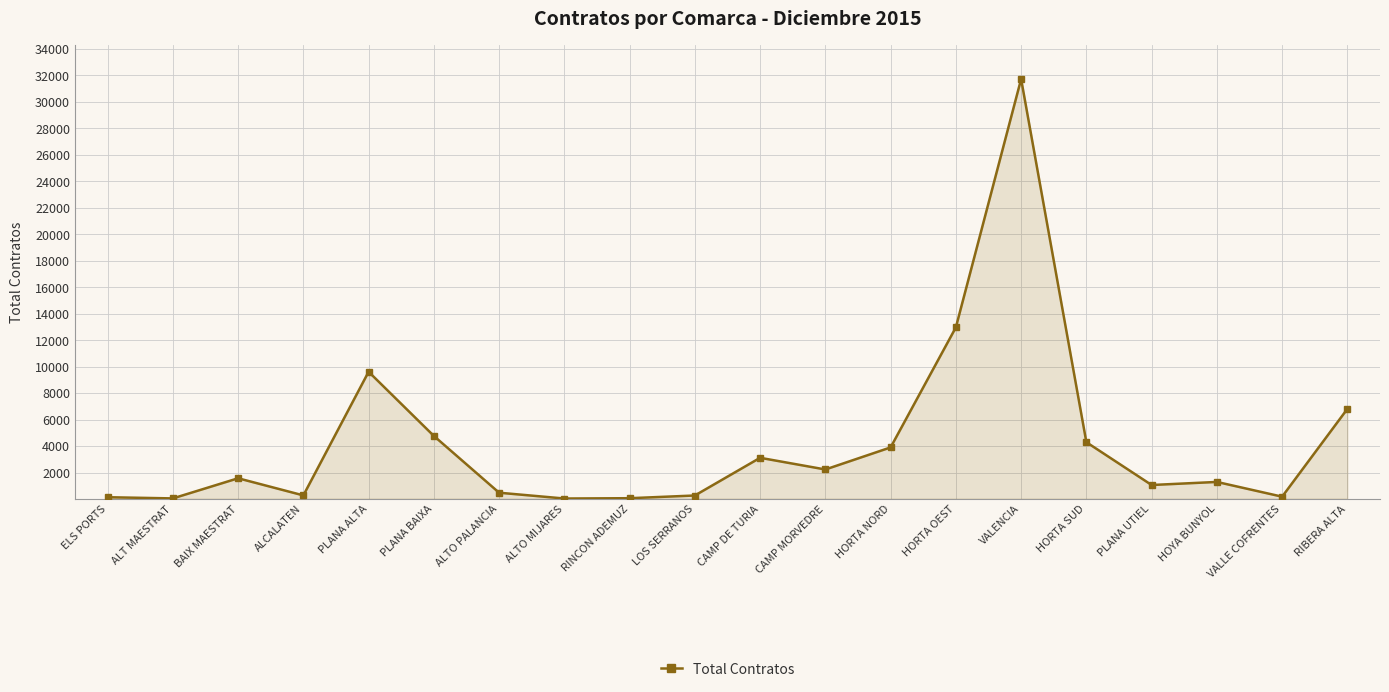

At which category does the chart reach its peak across all series?

VALENCIA